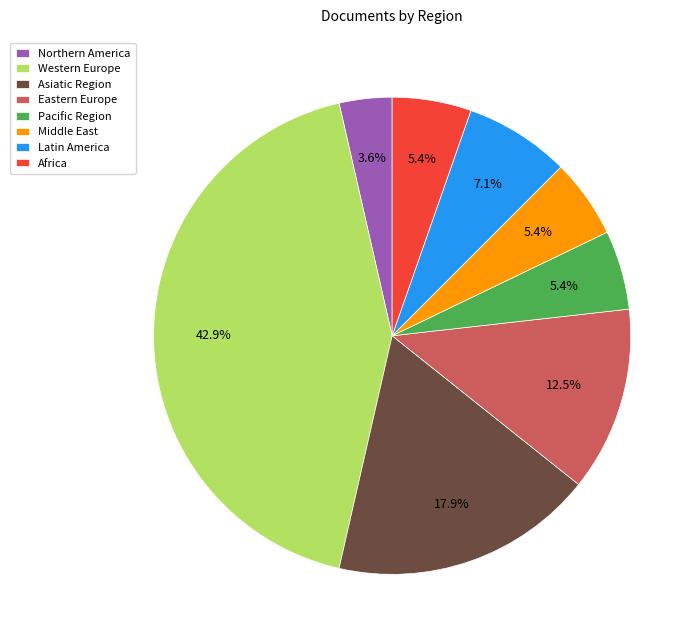

To the nearest percent, what is the difference between the Western Europe and Latin America slice percentages?

36%